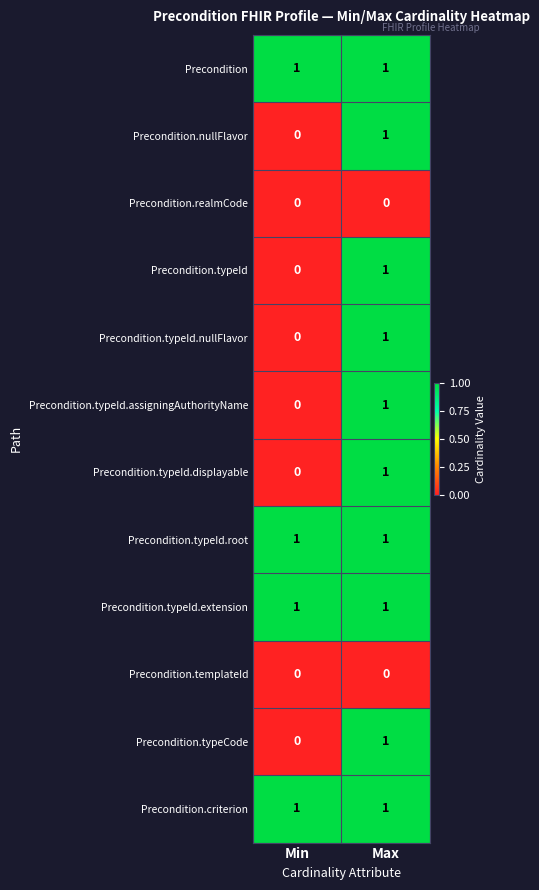

Is the value of Precondition.typeCode at Min greater than the value of Precondition at Min?

No